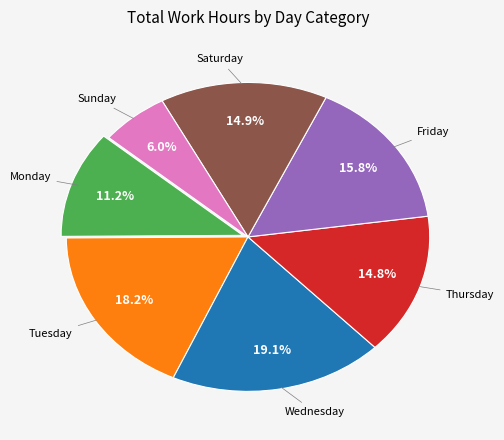

Is there any slice that represents more than half of the pie?

No